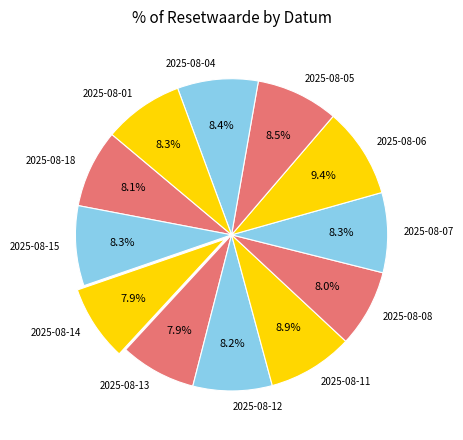

What percentage is the 2025-08-08 slice, to the nearest percent?

8%